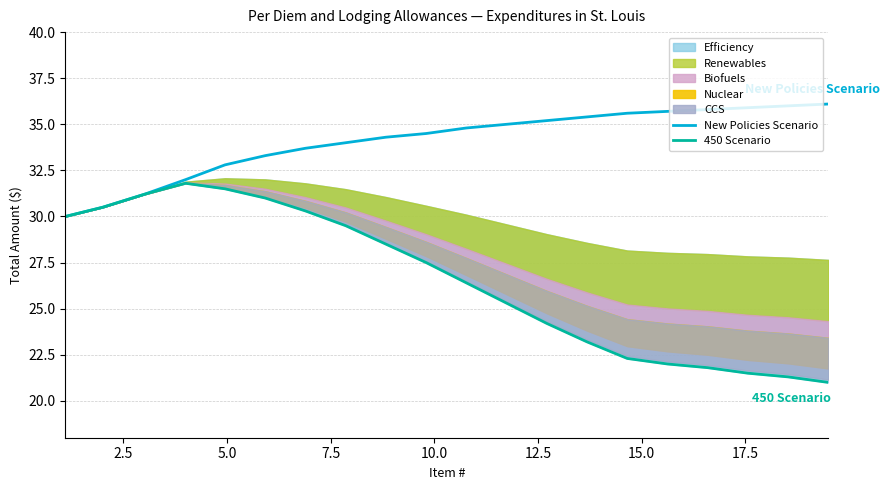

The value of New Policies Scenario at 15.0 is 58.0. True or false?

False